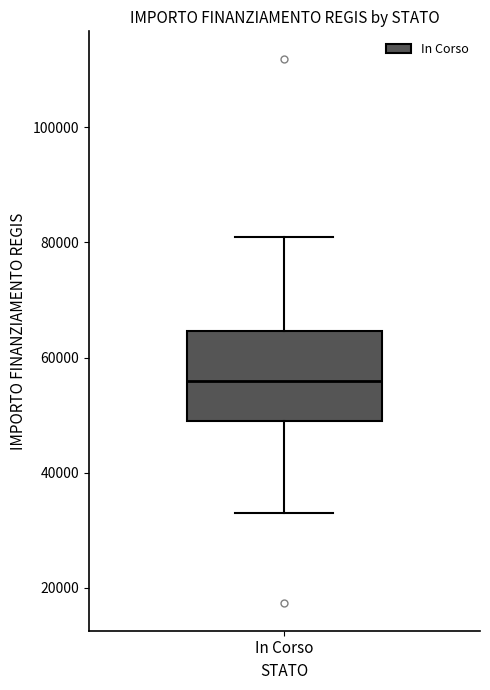

Read this box plot against the y-axis: the position of the median line, the range covered by the box, and the ends of both whiskers. The values are not printed on the chart, so give them approximately, as read against the axis.

median 56000, box 50000 to 64000, whiskers 32000 to 80000